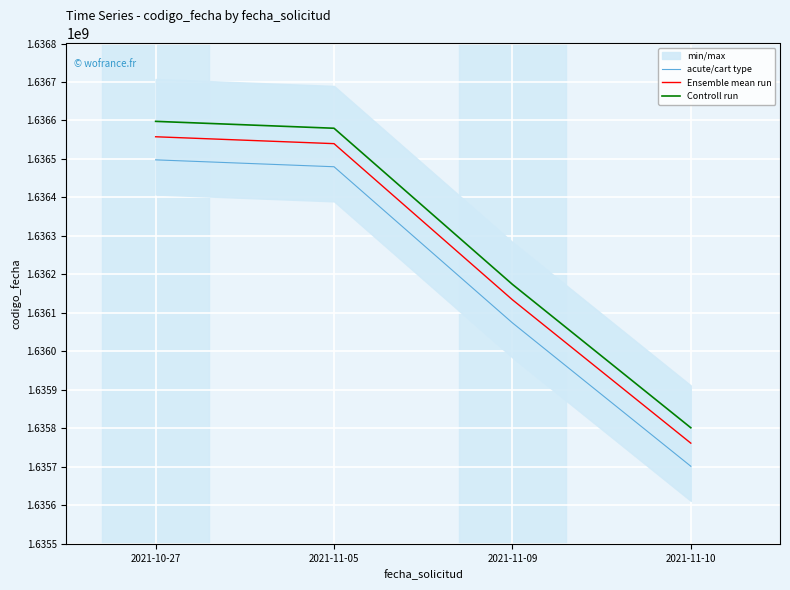

Read the acute/cart type value at 2021-11-10, to the nearest 10.

1635701760